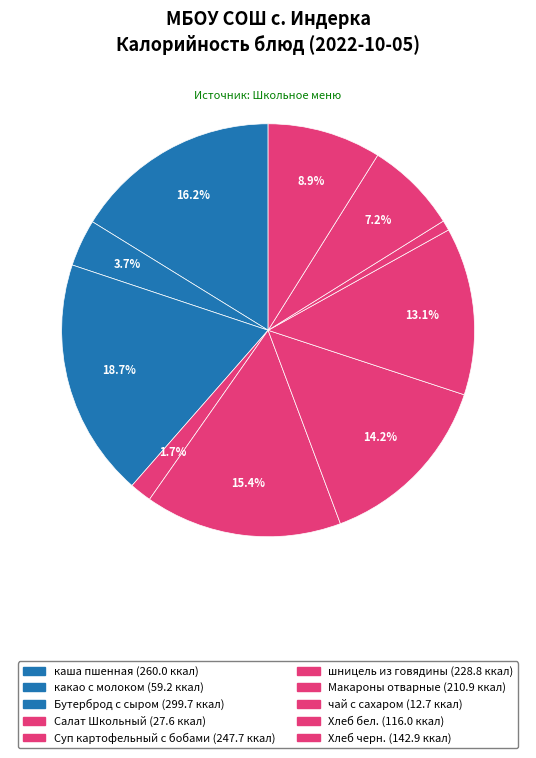

How many segments does this pie chart have?

10